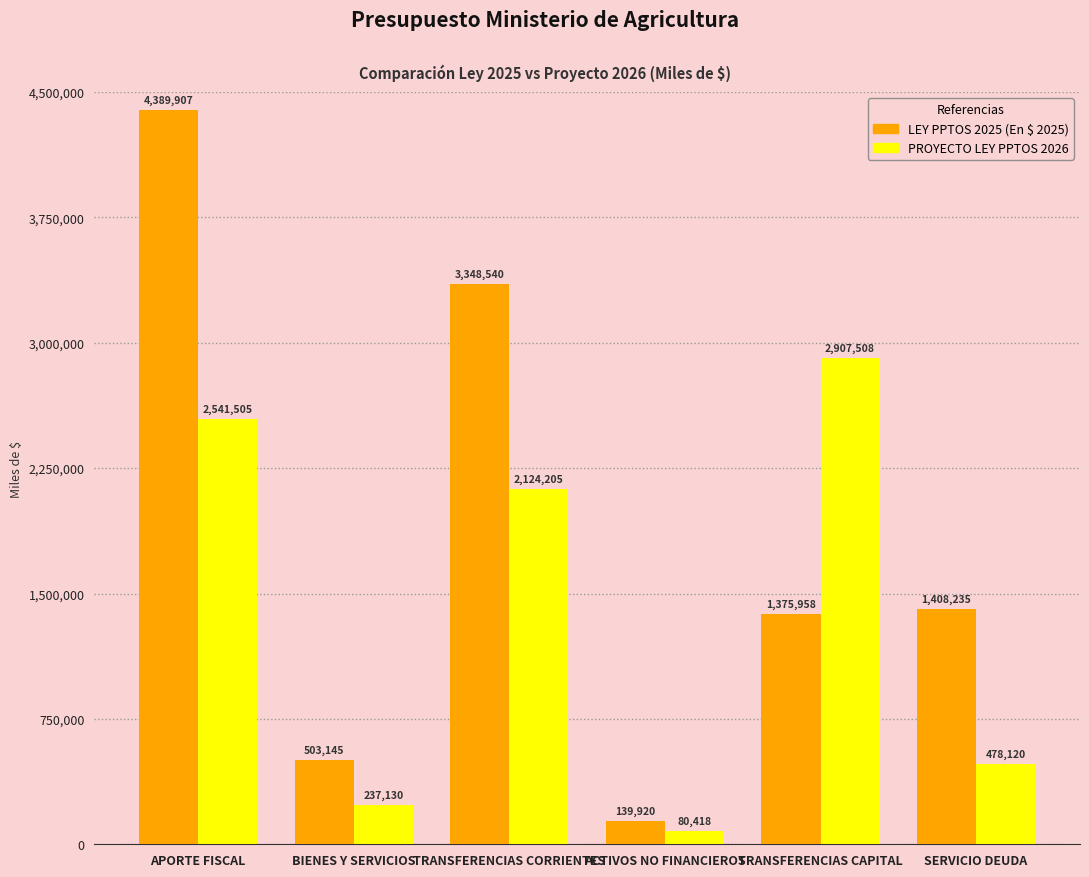

At which label does LEY PPTOS 2025 (En $ 2025) reach its peak?

APORTE FISCAL